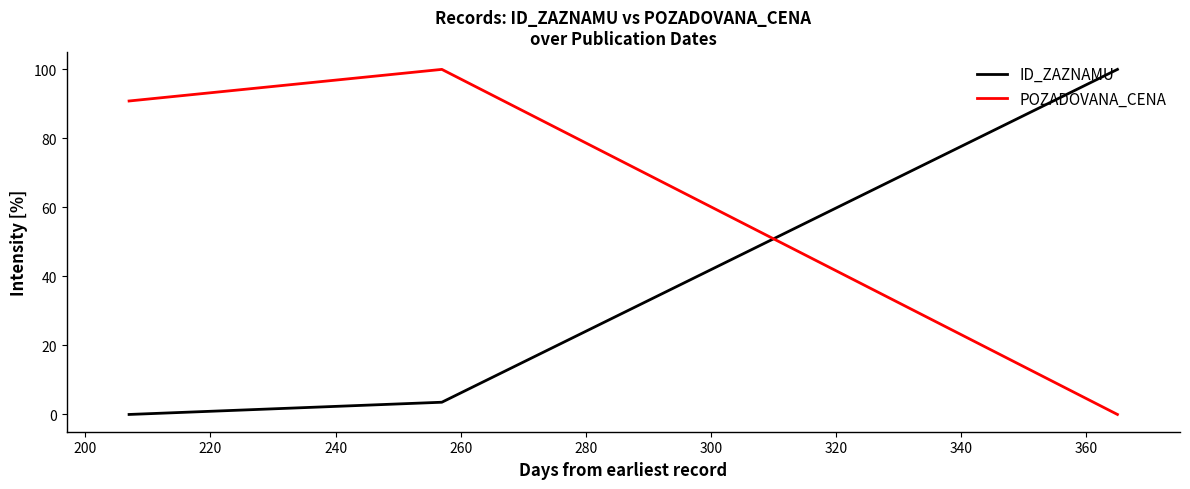

List the series in order of their overall mean, highest first.

POZADOVANA_CENA, ID_ZAZNAMU